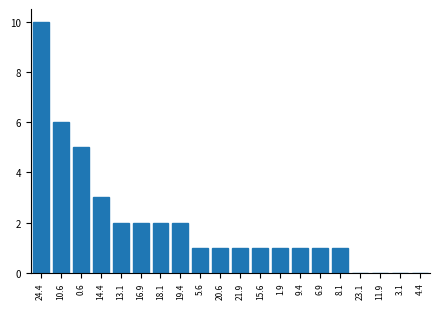

Reading right to left, extract all data points from this chart.

4.4=0	3.1=0	11.9=0	23.1=0	8.1=1	6.9=1	9.4=1	1.9=1	15.6=1	21.9=1	20.6=1	5.6=1	19.4=2	18.1=2	16.9=2	13.1=2	14.4=3	0.6=5	10.6=6	24.4=10